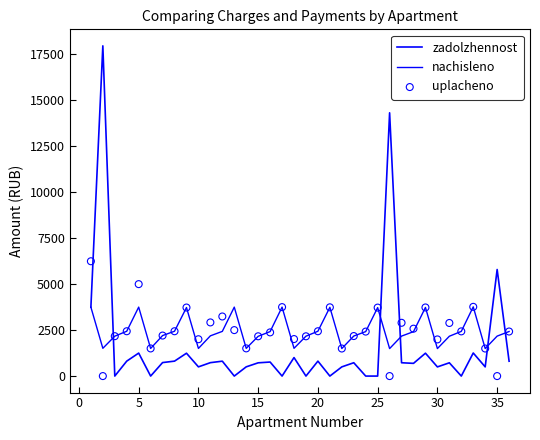

Which series reaches the maximum Y coordinate?

zadolzhennost